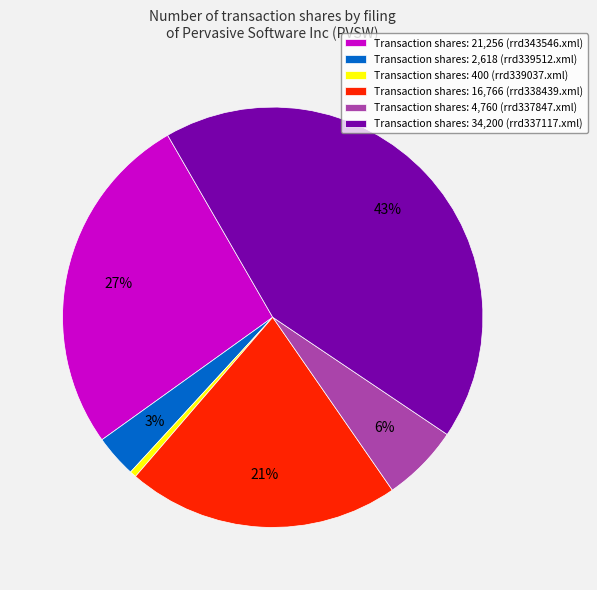

To the nearest percent, what is the difference between the Transaction shares: 2,618 (rrd339512.xml) and Transaction shares: 16,766 (rrd338439.xml) slice percentages?

18%